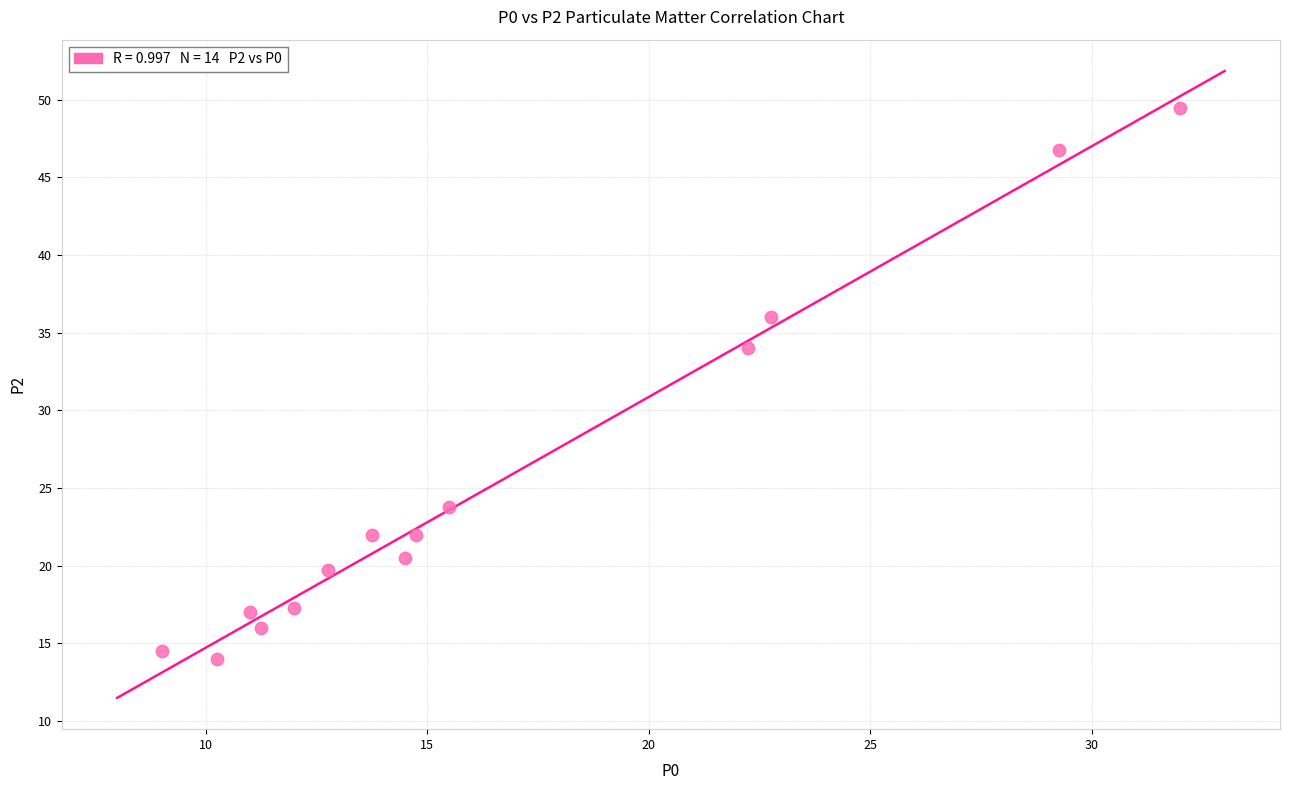

What is the range of Y values (max minus min)?

35.5